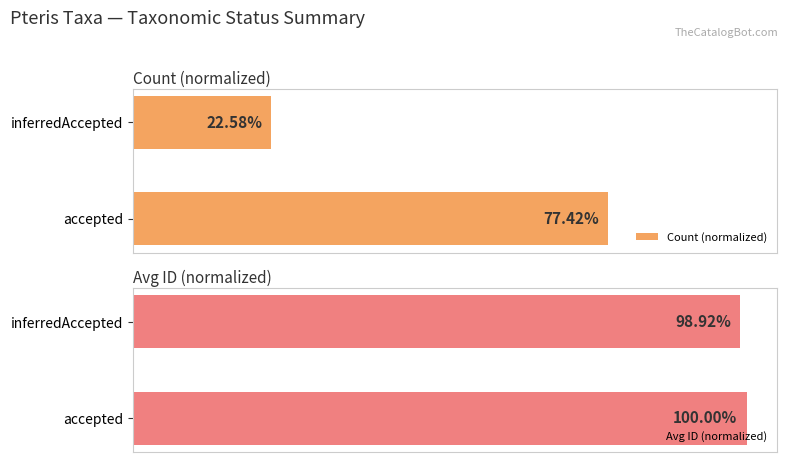

Which category has the highest value in the Avg ID (normalized) series?

accepted